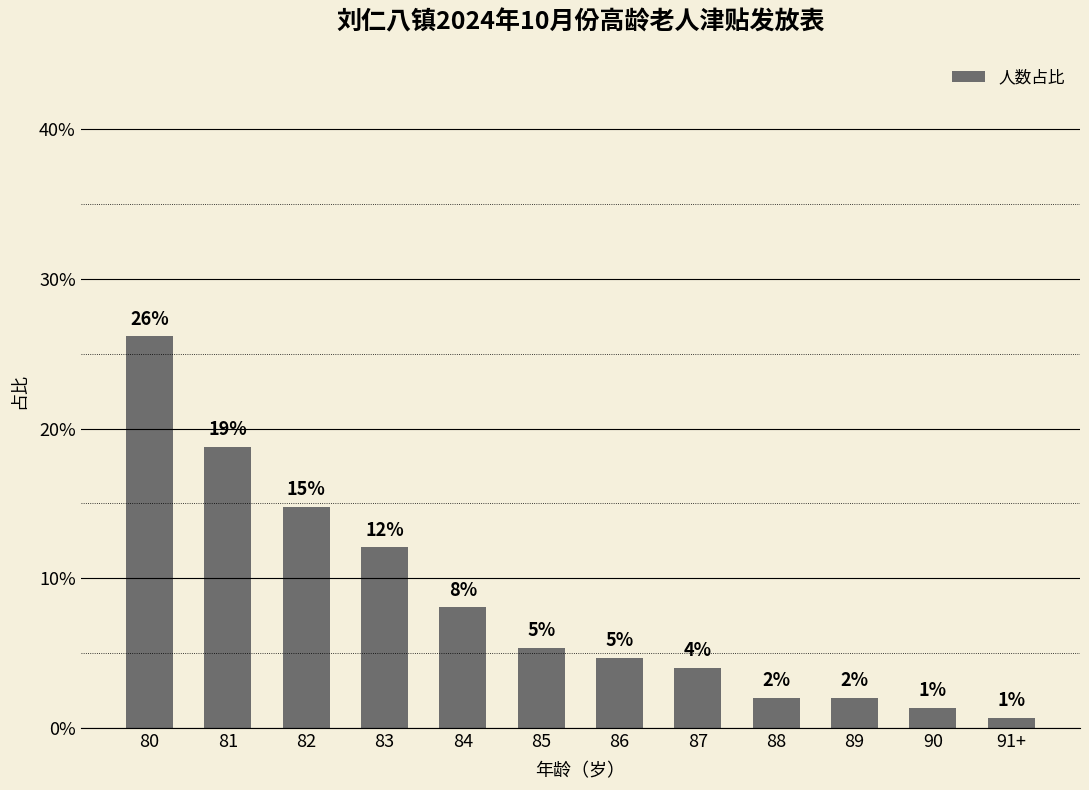

What is the difference between the values at 85 and 81?

13.4